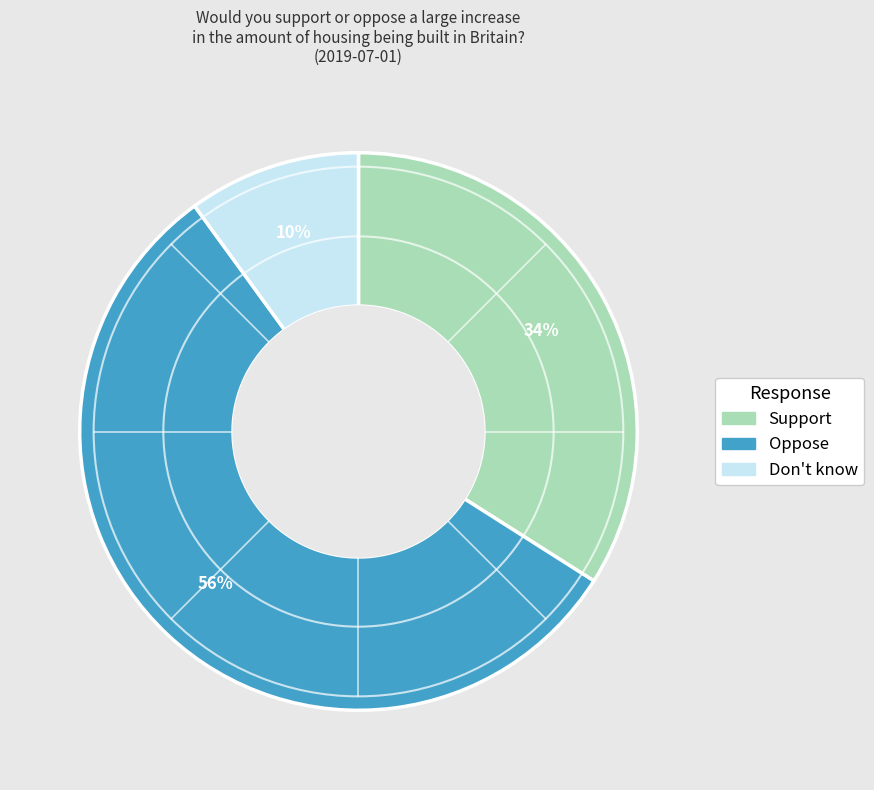

How many slices are in this pie chart?

3